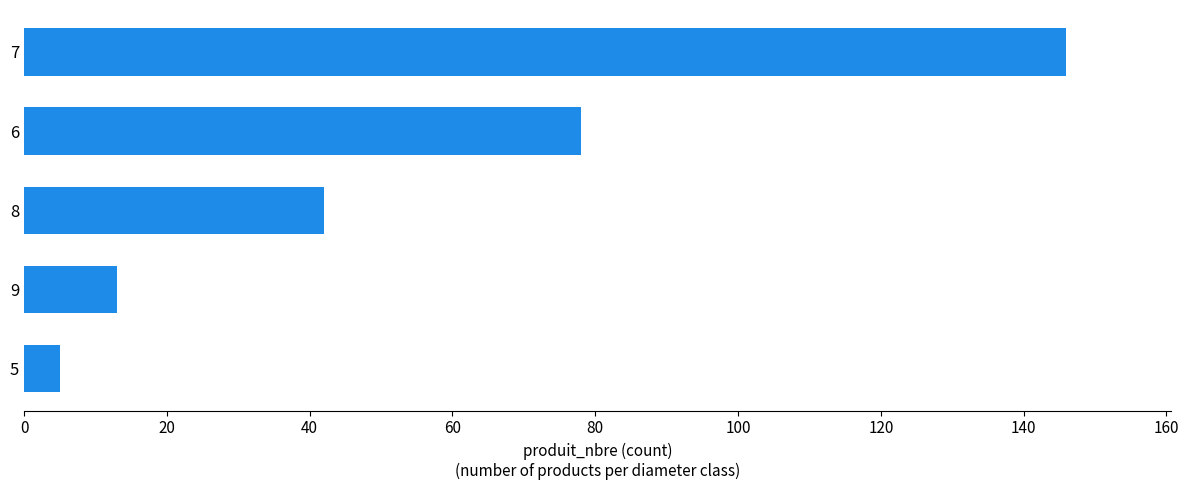

The value at 8 is 21. True or false?

False